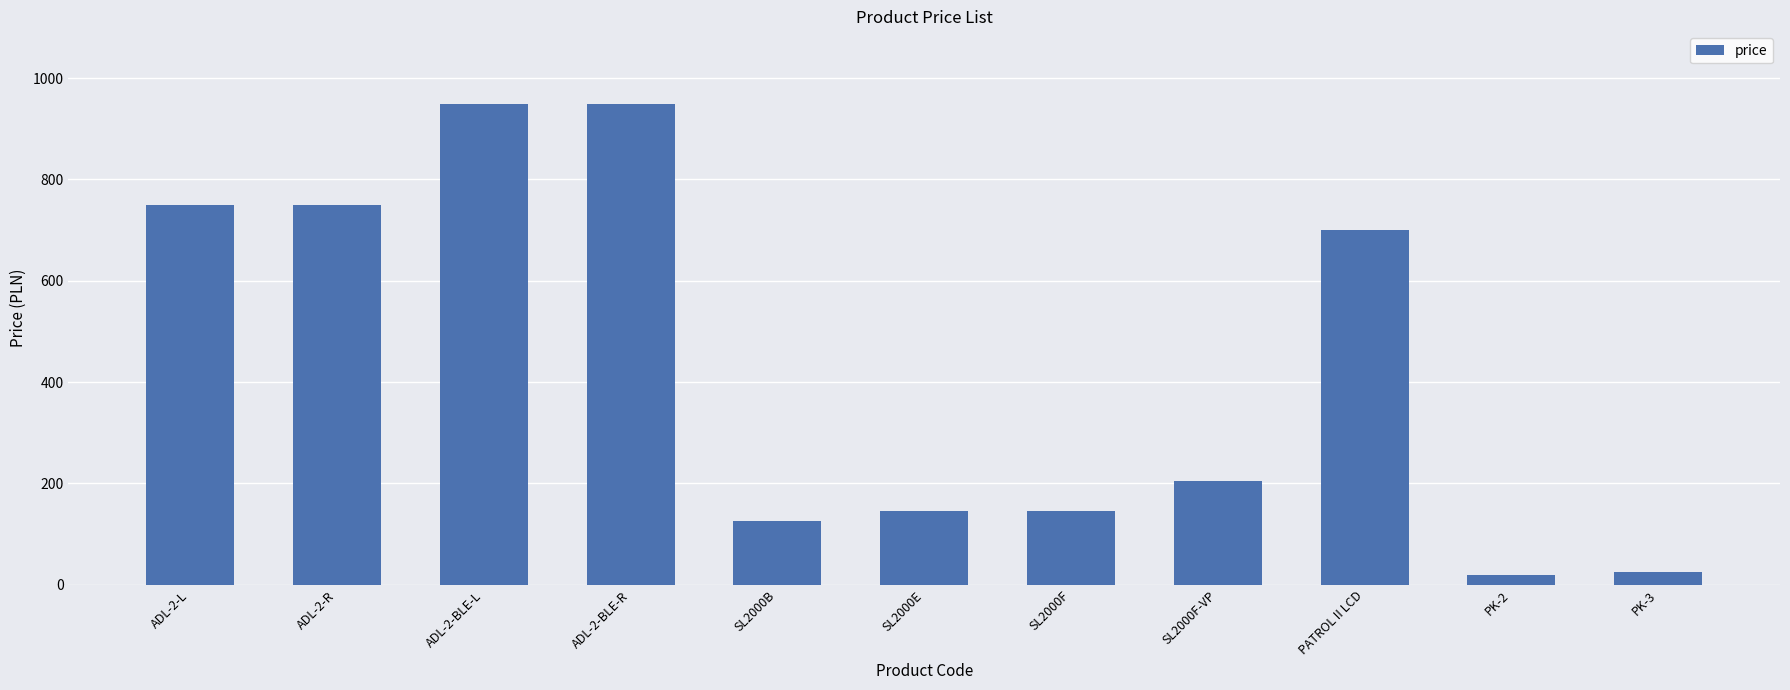

True or false: the data shows 205 at SL2000F-VP.

True